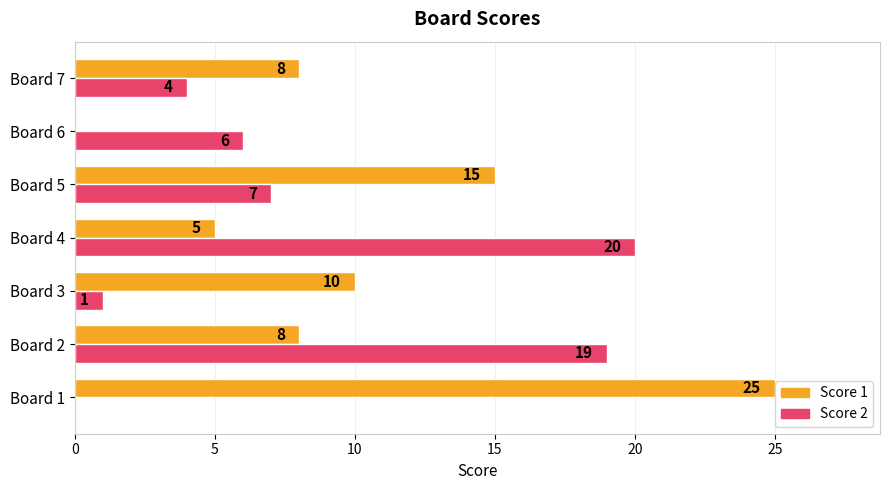

The value of Score 2 at Board 7 is 4. True or false?

True